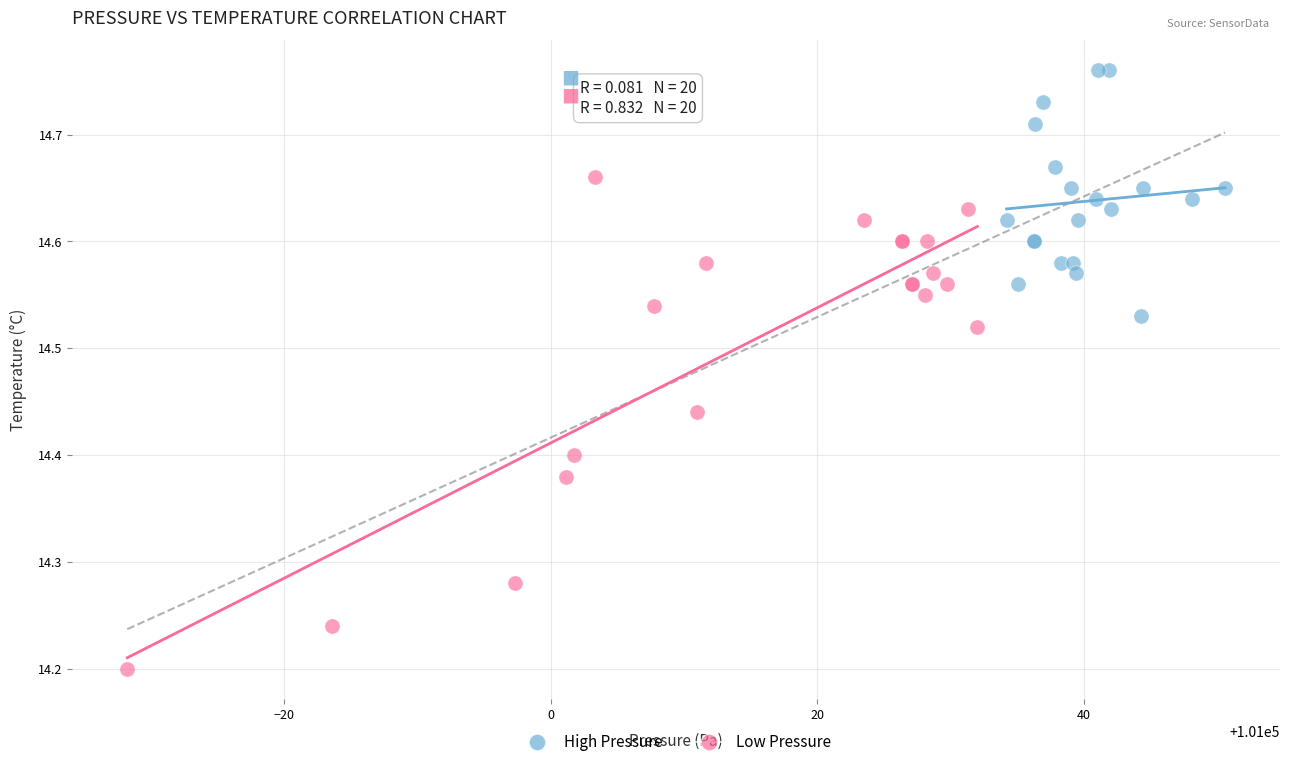

Which series has the widest spread of Y values?

Low Pressure